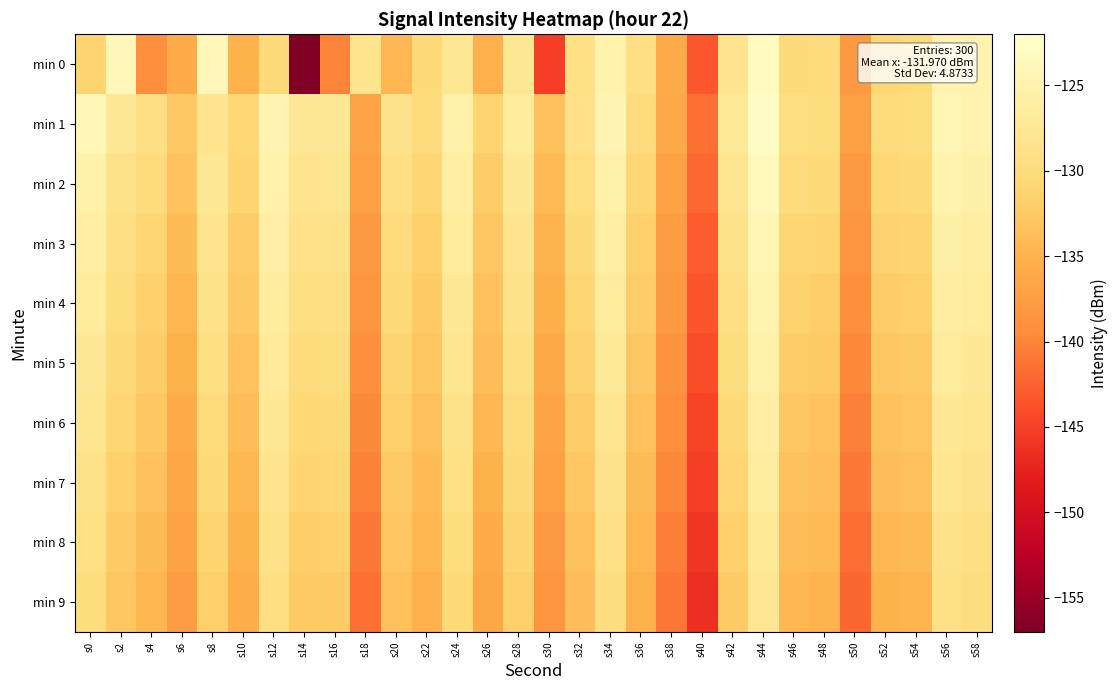

Which series has the widest spread of values?

min 0